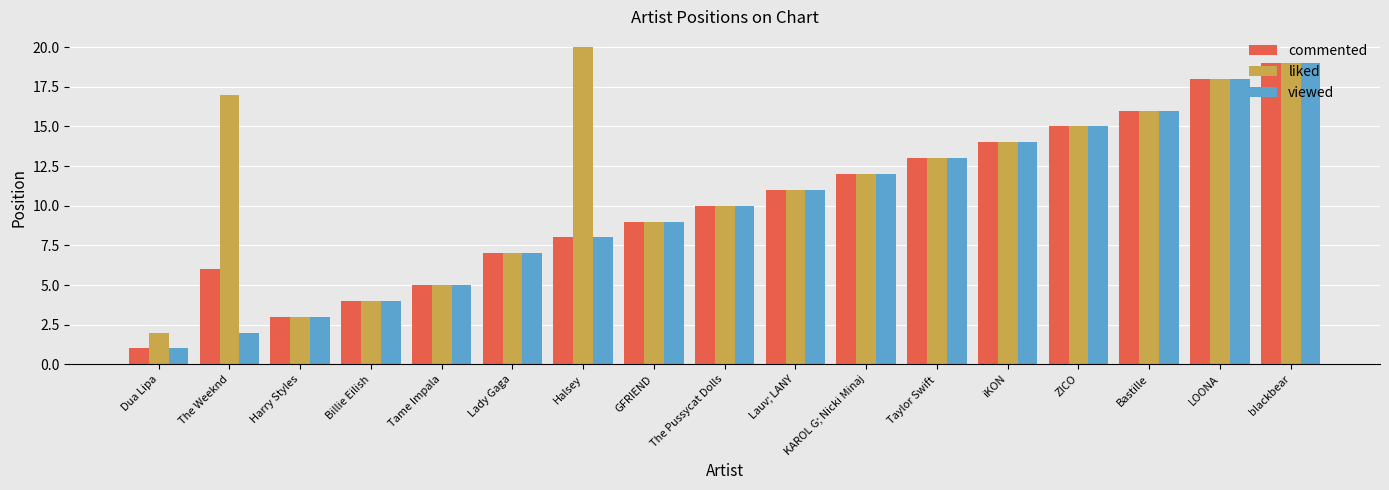

Reading right to left, what are all the values shown in this chart?

commented: blackbear=19	LOONA=18	Bastille=16	ZICO=15	iKON=14	Taylor Swift=13	KAROL G; Nicki Minaj=12	Lauv; LANY=11	The Pussycat Dolls=10	GFRIEND=9	Halsey=8	Lady Gaga=7	Tame Impala=5	Billie Eilish=4	Harry Styles=3	The Weeknd=6	Dua Lipa=1
liked: blackbear=19	LOONA=18	Bastille=16	ZICO=15	iKON=14	Taylor Swift=13	KAROL G; Nicki Minaj=12	Lauv; LANY=11	The Pussycat Dolls=10	GFRIEND=9	Halsey=20	Lady Gaga=7	Tame Impala=5	Billie Eilish=4	Harry Styles=3	The Weeknd=17	Dua Lipa=2
viewed: blackbear=19	LOONA=18	Bastille=16	ZICO=15	iKON=14	Taylor Swift=13	KAROL G; Nicki Minaj=12	Lauv; LANY=11	The Pussycat Dolls=10	GFRIEND=9	Halsey=8	Lady Gaga=7	Tame Impala=5	Billie Eilish=4	Harry Styles=3	The Weeknd=2	Dua Lipa=1